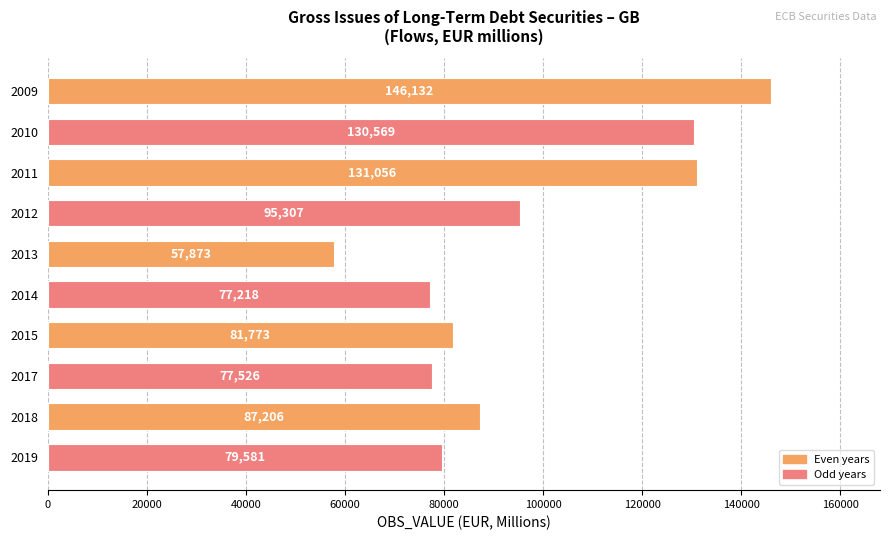

What is the minimum value shown in the chart?

57873.2